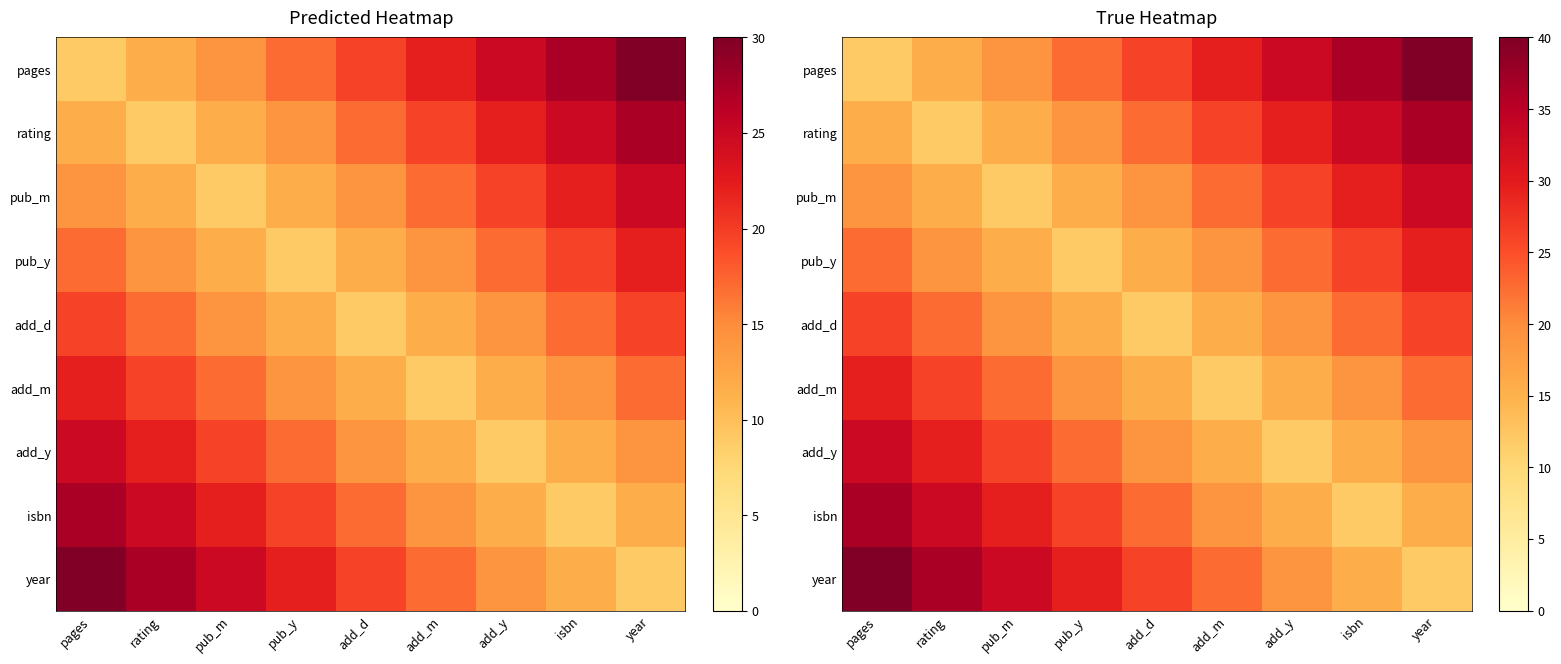

What is the greatest value displayed?

40.0